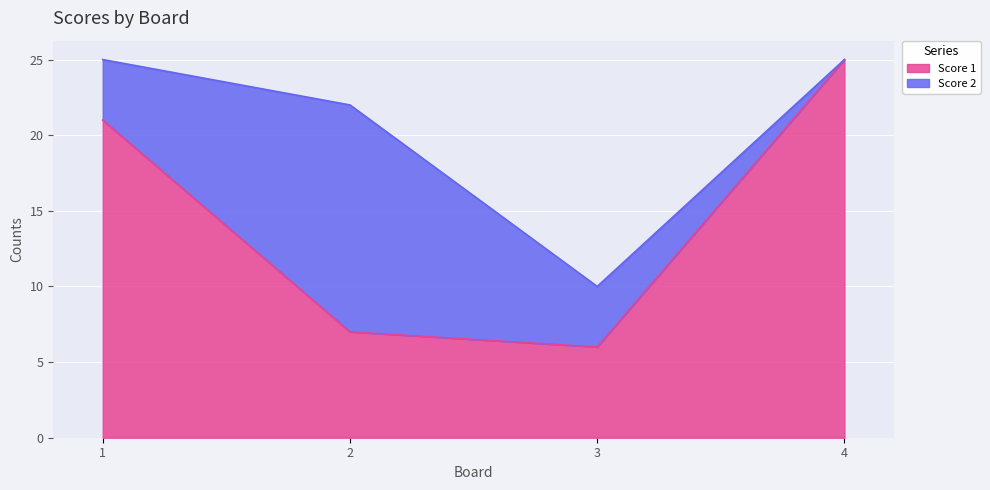

Which label corresponds to the largest value in the chart?

4